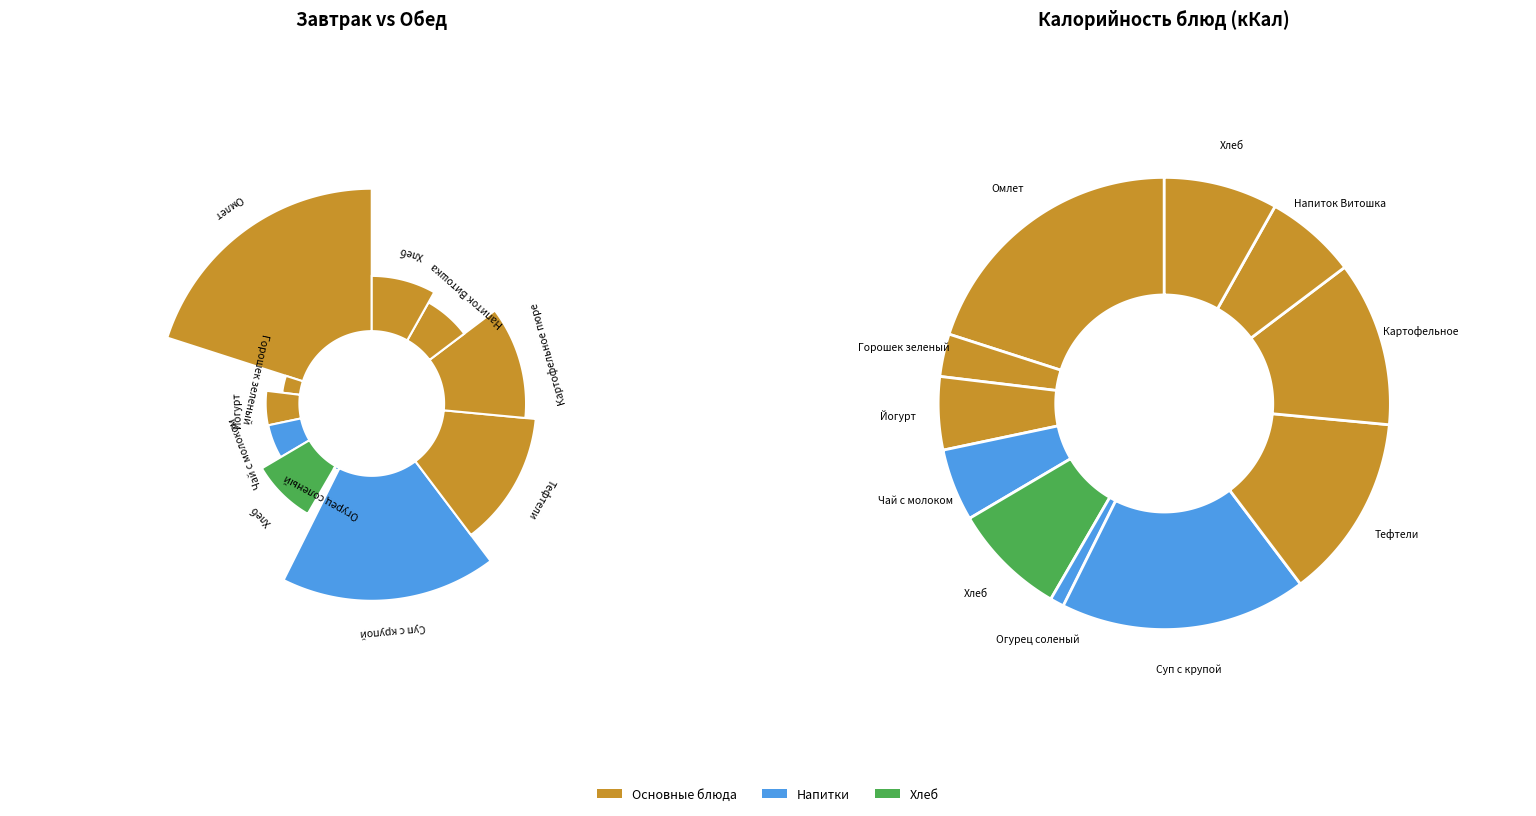

To the nearest percent, what portion does Хлеб пшенич/ржаной (завтрак) represent?

8%